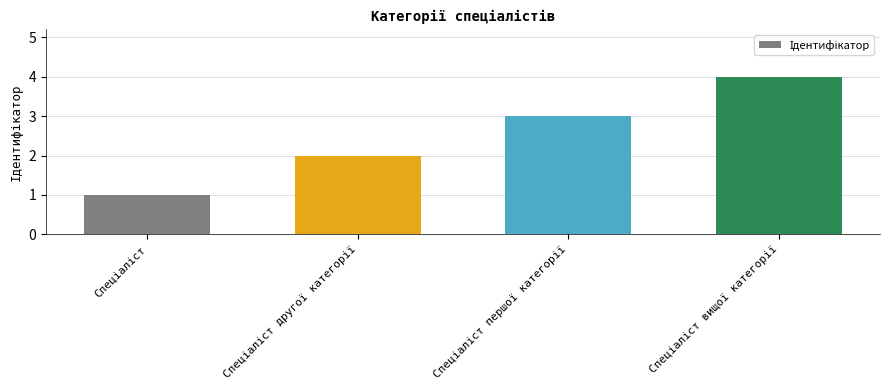

Are the bars horizontal?

No